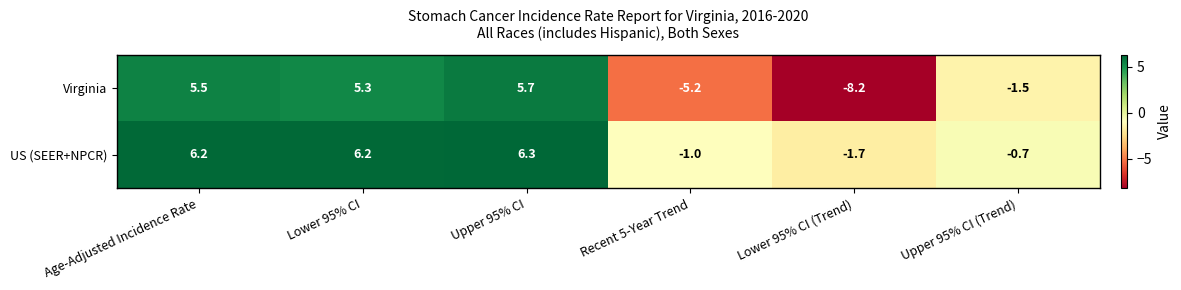

Count the number of categories in the chart.

6